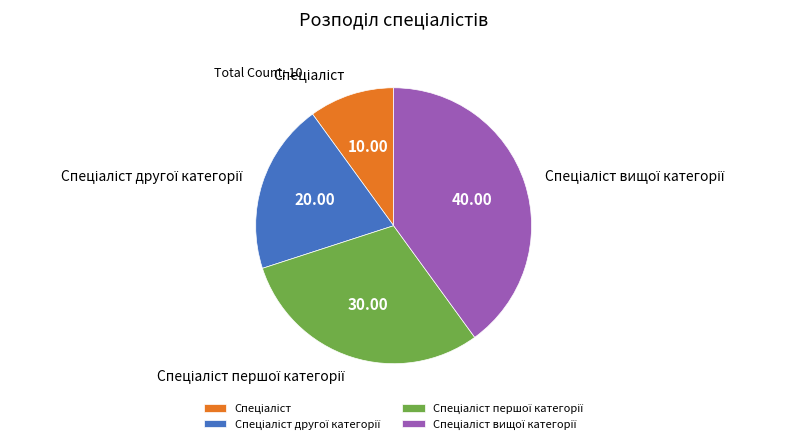

Does any single category account for the majority?

No